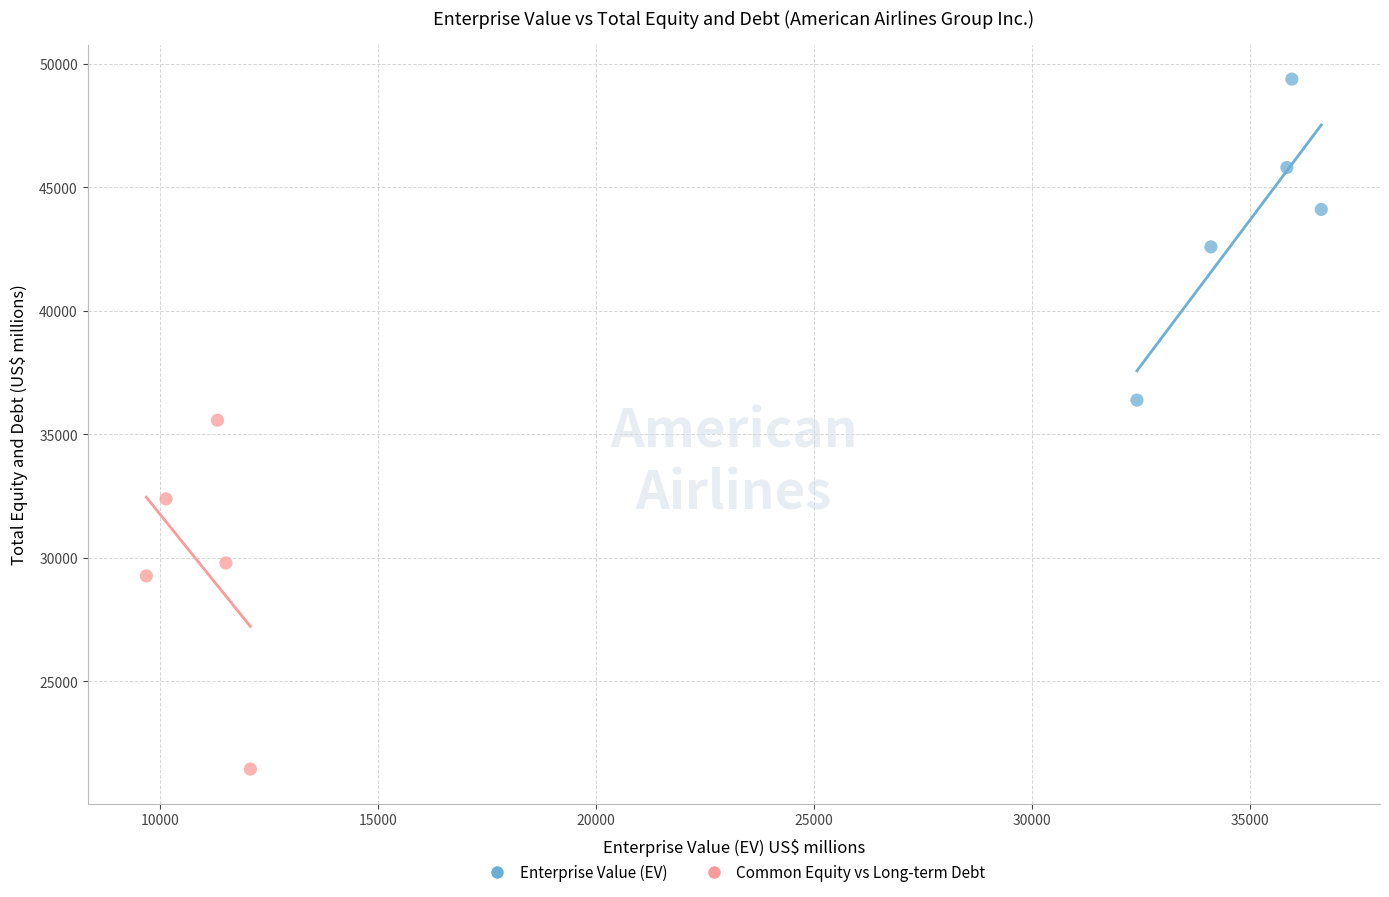

Which series has the widest spread of Y values?

Common Equity vs Long-term Debt